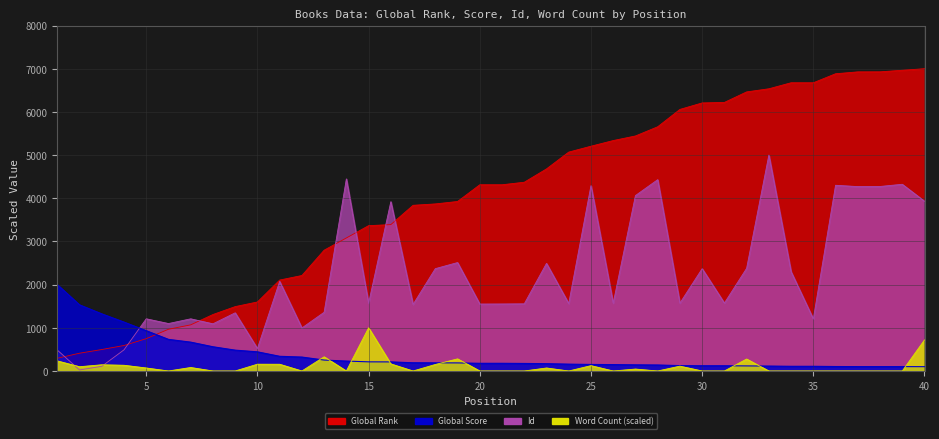

List the labels in order of Global Score value, largest first.

1, 2, 3, 4, 5, 6, 7, 8, 9, 10, 11, 12, 13, 14, 15, 16, 17, 18, 19, 20, 21, 22, 23, 24, 25, 26, 27, 28, 29, 30, 31, 32, 33, 34, 35, 36, 37, 38, 39, 40